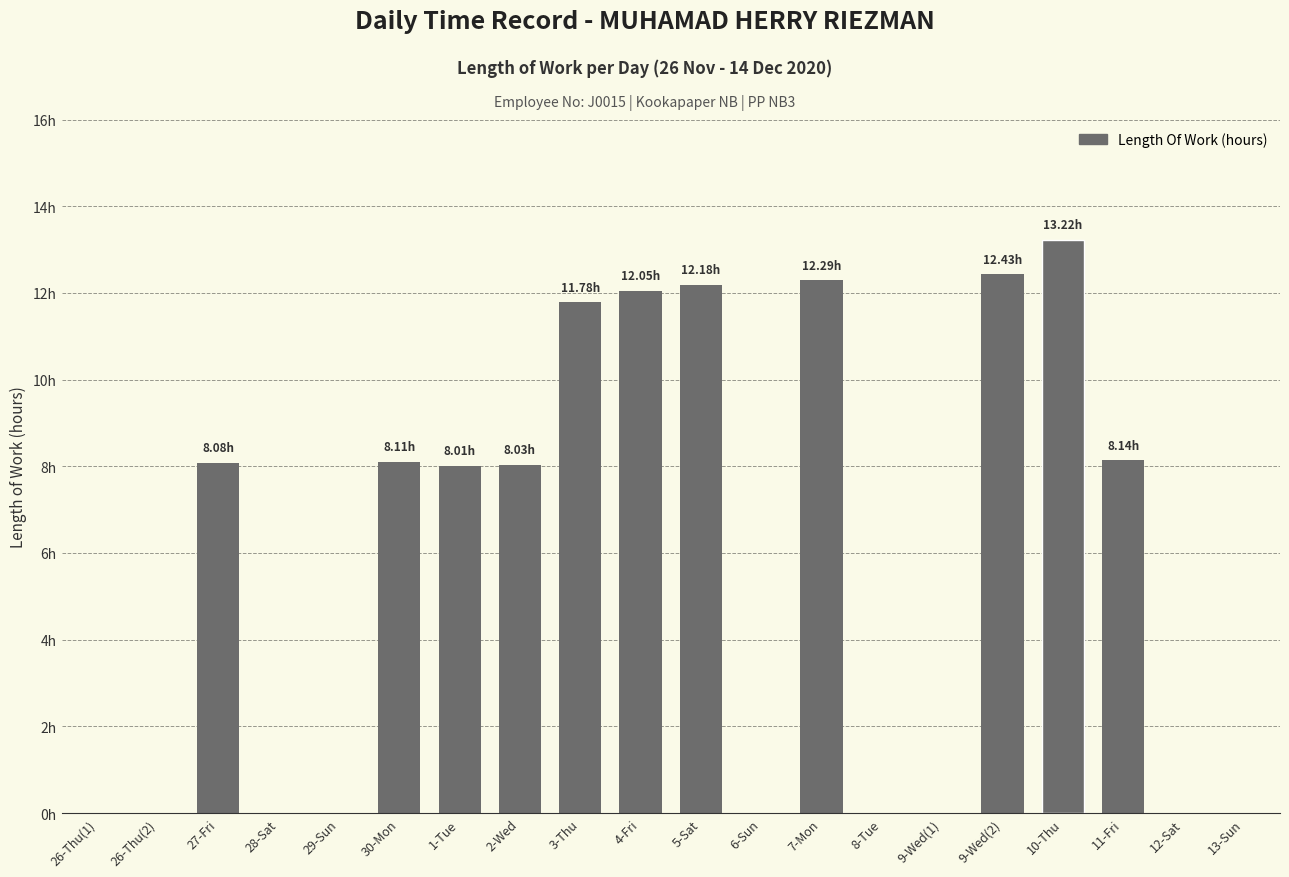

Are the bars horizontal?

No